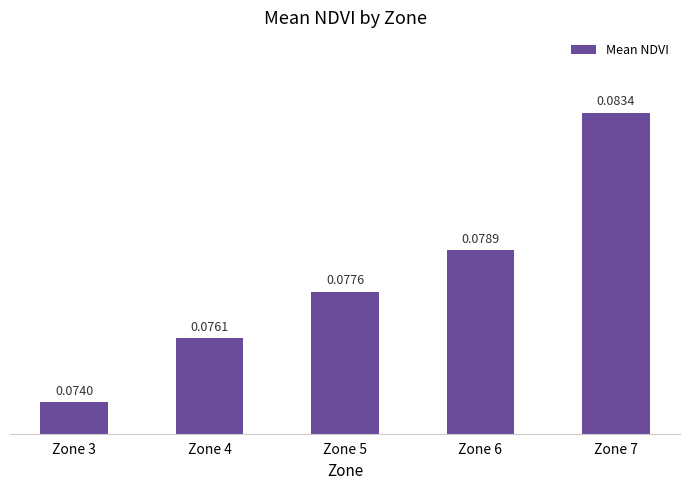

List the labels in order of value, largest first.

Zone 7, Zone 6, Zone 5, Zone 4, Zone 3